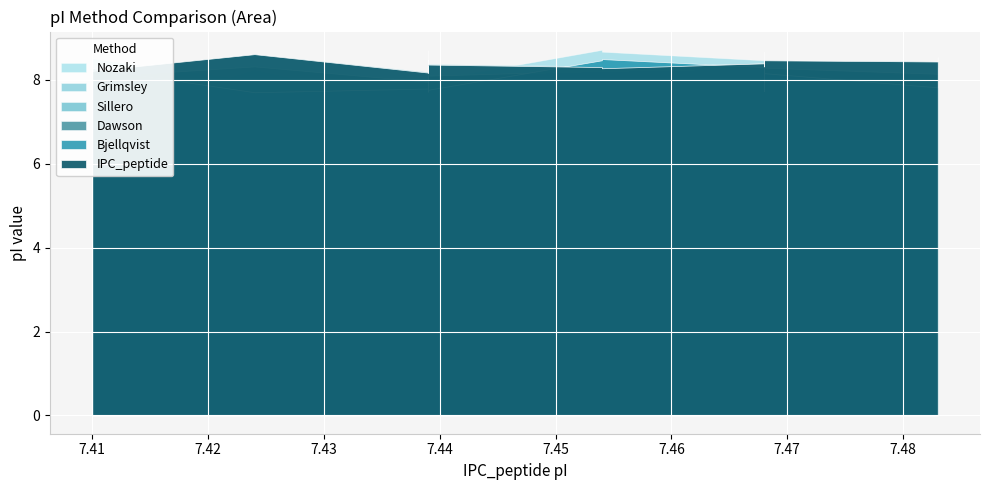

Rank the series at 11 from highest to lowest value.

IPC_peptide, Sillero, Dawson, Nozaki, Bjellqvist, Grimsley